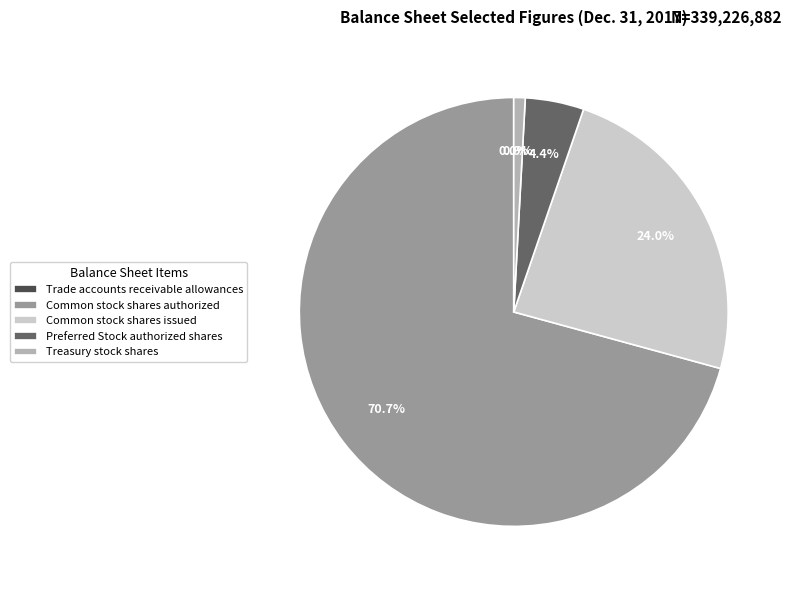

To the nearest percent, what portion does Preferred Stock authorized shares represent?

4%